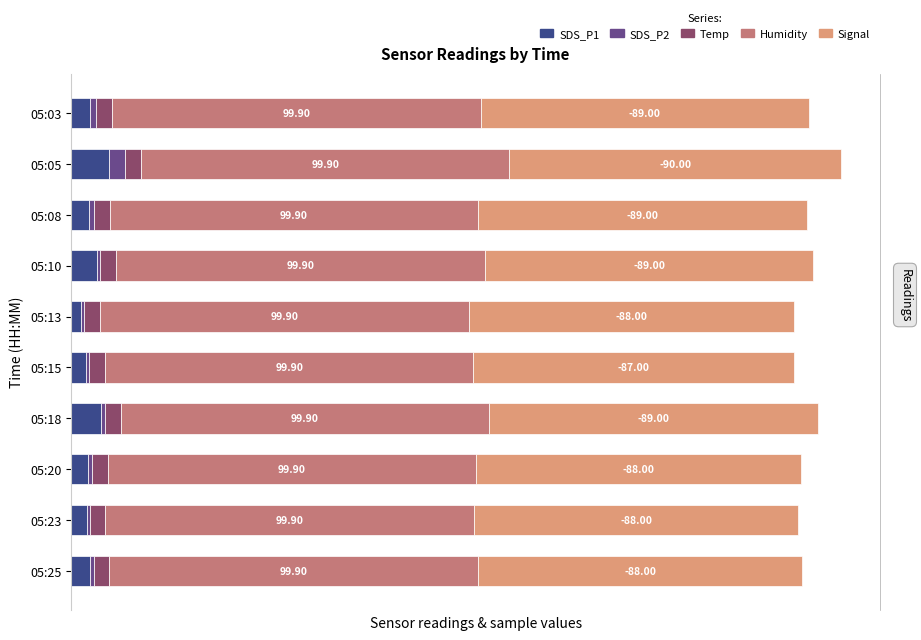

At how many categories does at least one series exceed 44?

10